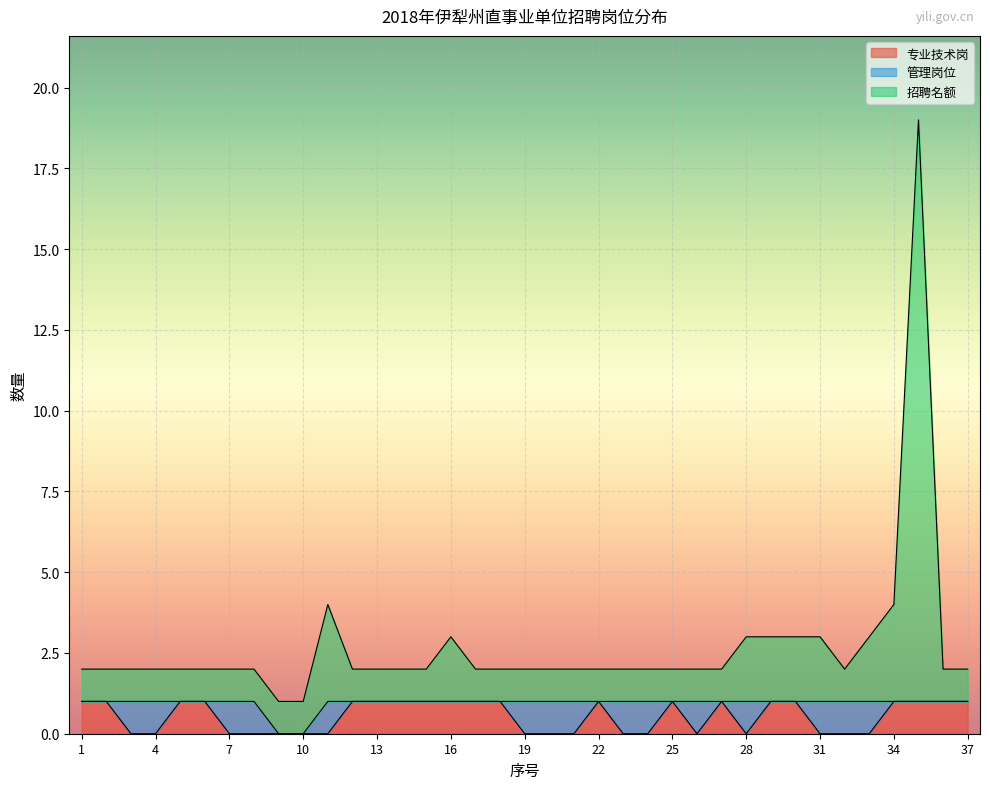

What is the value of the 专业技术岗 point at the 2nd from the left?

1